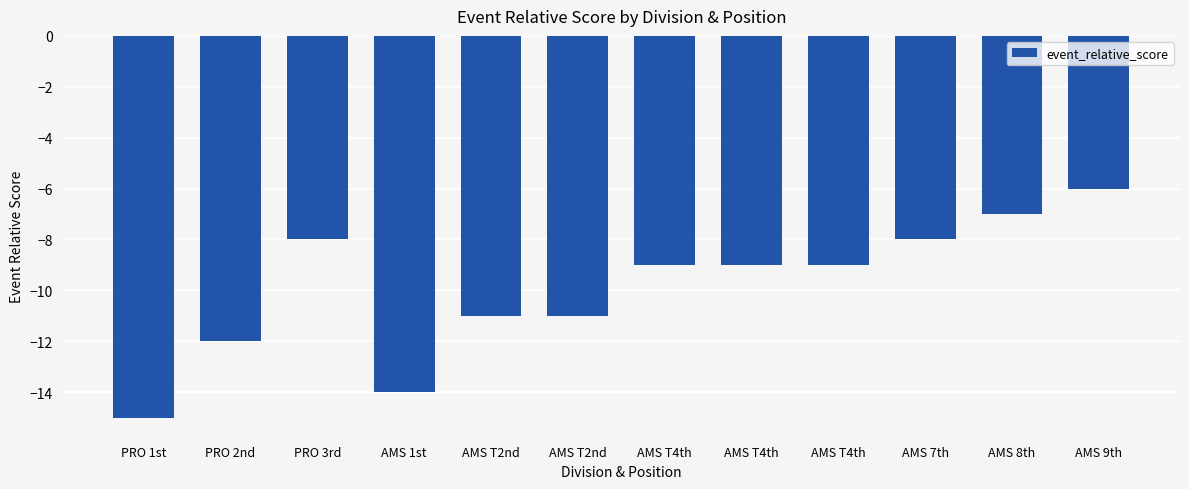

Does the chart contain any negative values?

Yes